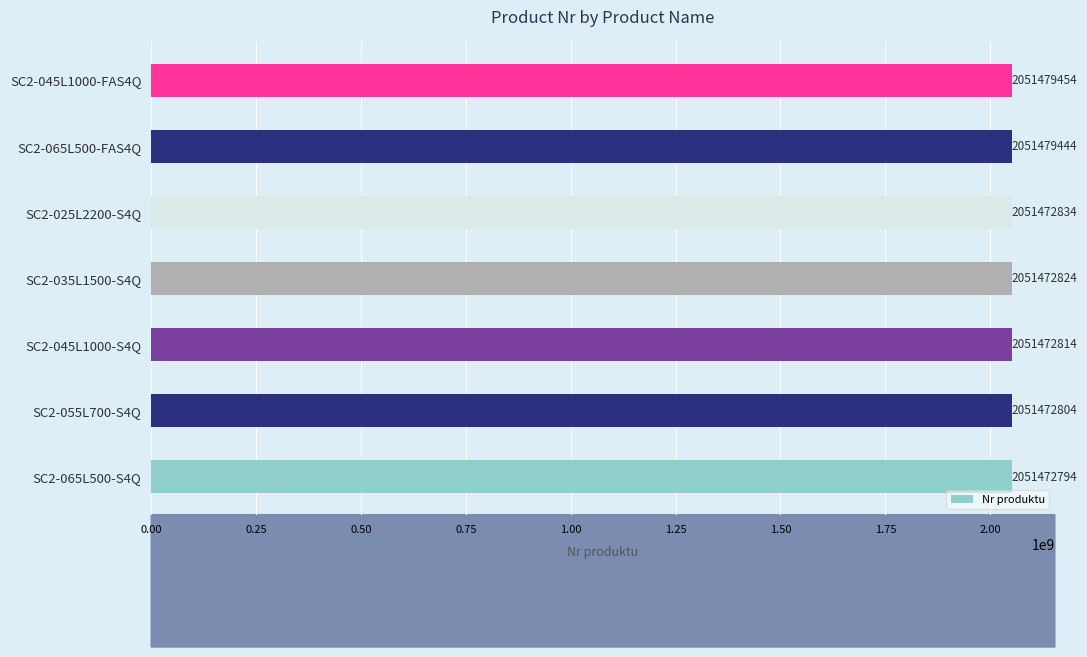

Which category has the highest value across all series?

SC2-045L1000-FAS4Q